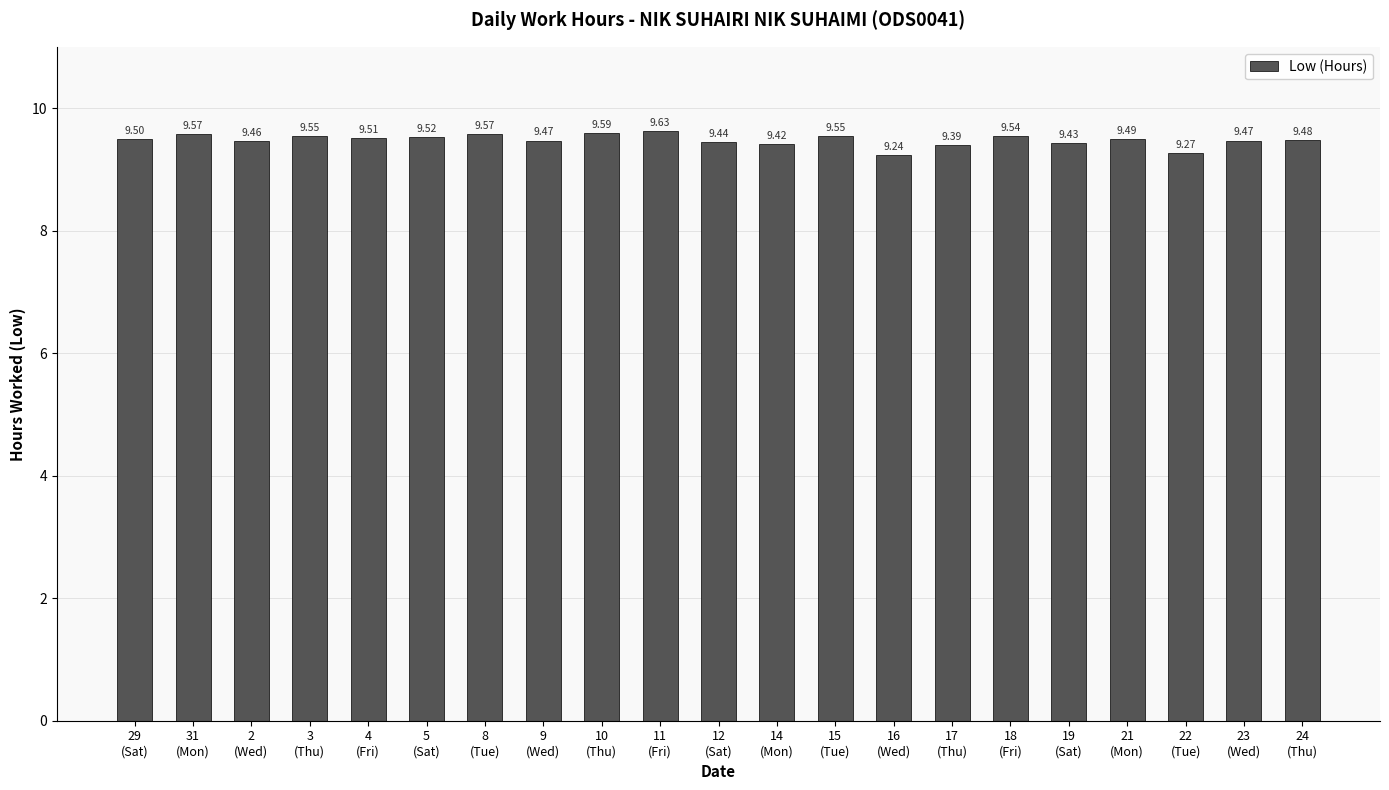

What is the label of the 19th bar from the left?

22
(Tue)